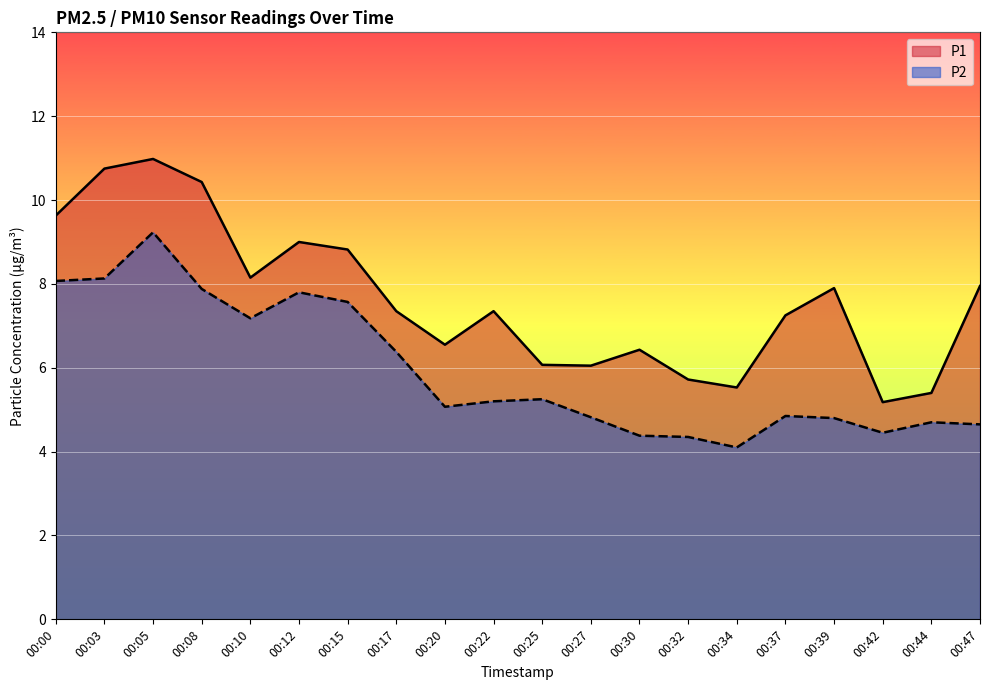

Where is the first local minimum for P2?

00:10